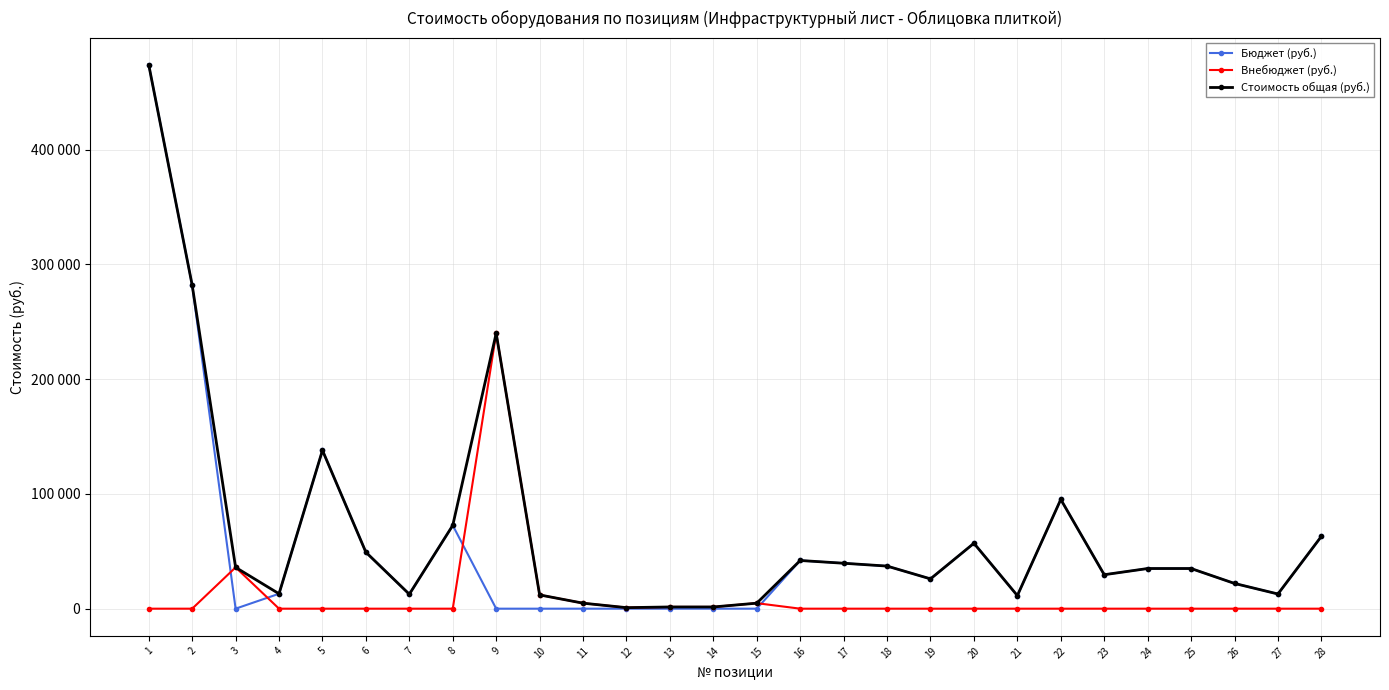

Does the chart have visible grid lines?

Yes